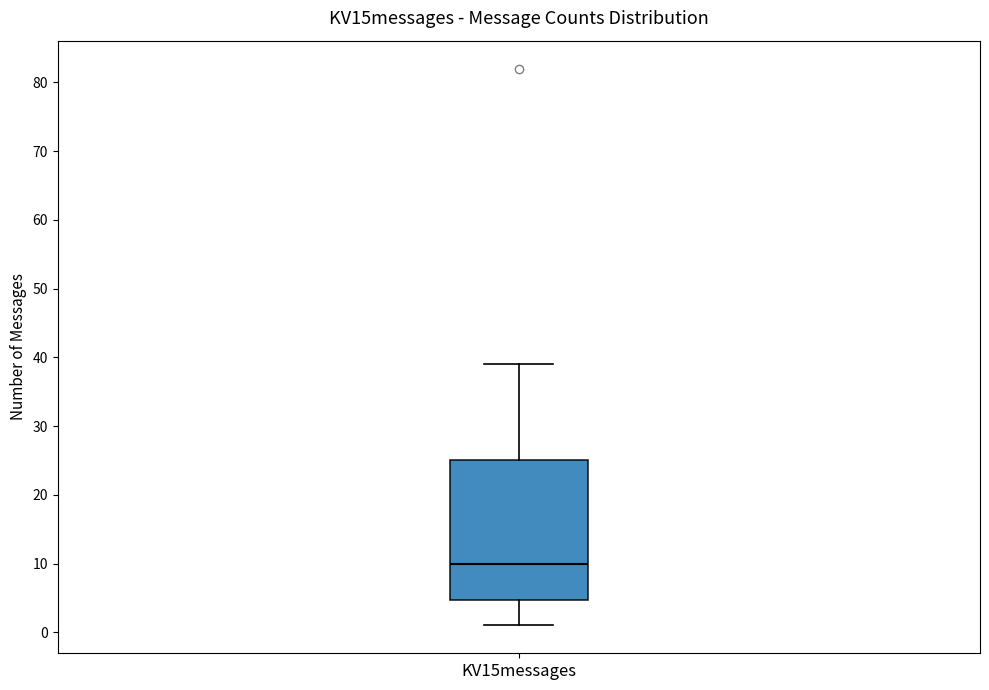

Read this box plot against the y-axis: the position of the median line, the range covered by the box, and the ends of both whiskers. The values are not printed on the chart, so give them approximately, as read against the axis.

median 10, box 5 to 25, whiskers 1 to 39